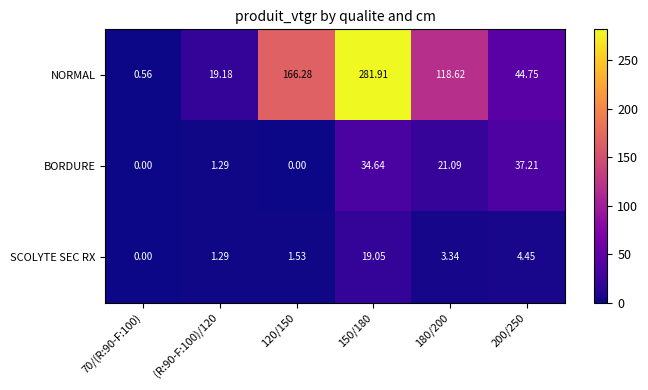

At 120/150, list the series in order from largest to smallest.

NORMAL, SCOLYTE SEC RX, BORDURE